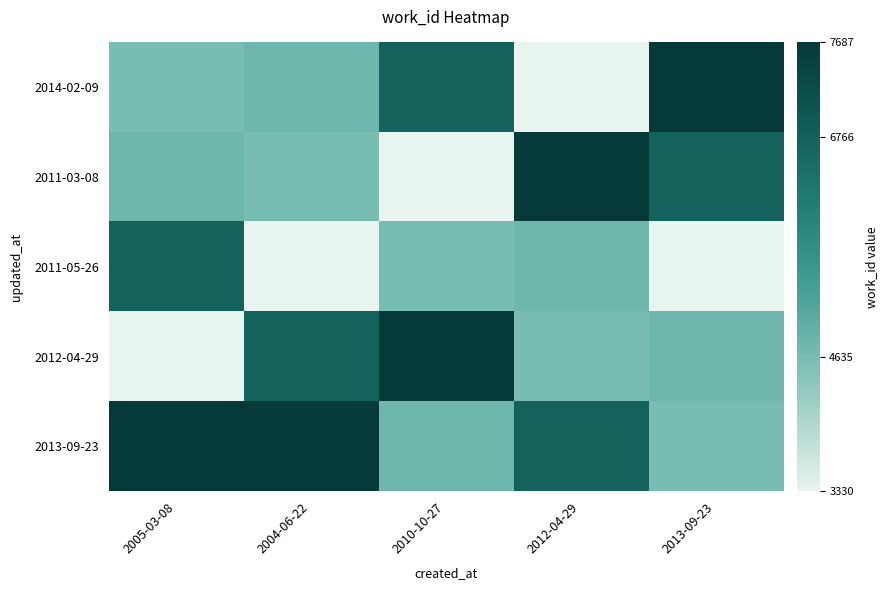

Reading left to right, what are all the values shown in this chart?

2014-02-09: 2005-03-08=4635	2004-06-22=4752	2010-10-27=6766	2012-04-29=3330	2013-09-23=7687
2011-03-08: 2005-03-08=4752	2004-06-22=4635	2010-10-27=3330	2012-04-29=7687	2013-09-23=6766
2011-05-26: 2005-03-08=6766	2004-06-22=3330	2010-10-27=4635	2012-04-29=4752	2013-09-23=3330
2012-04-29: 2005-03-08=3330	2004-06-22=6766	2010-10-27=7687	2012-04-29=4635	2013-09-23=4752
2013-09-23: 2005-03-08=7687	2004-06-22=7687	2010-10-27=4752	2012-04-29=6766	2013-09-23=4635